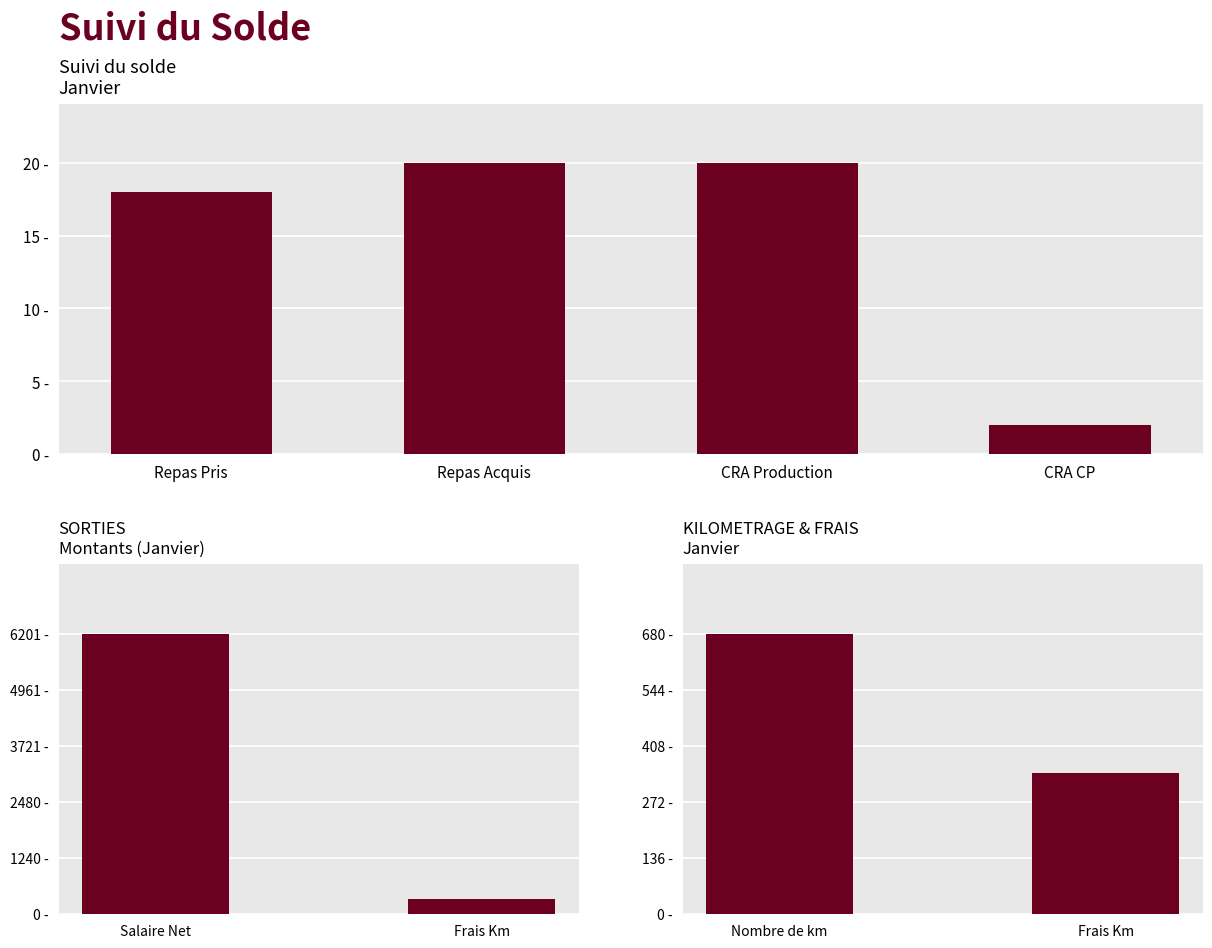

Does the chart contain any negative values?

No